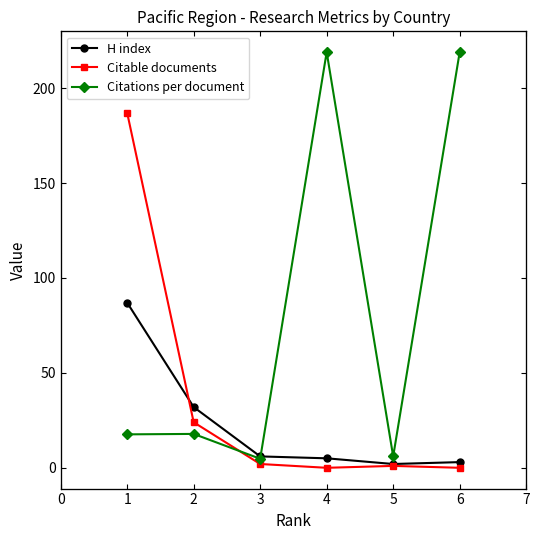

Where is Citations per document nearest to the value 111?

2